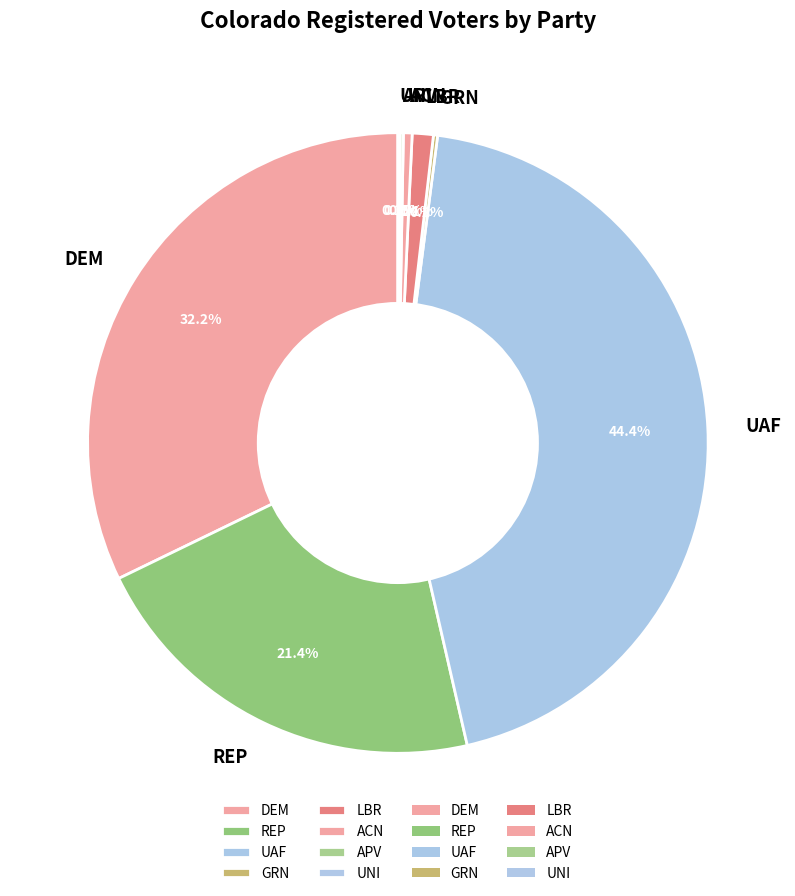

Which category has the biggest portion of the pie?

UAF